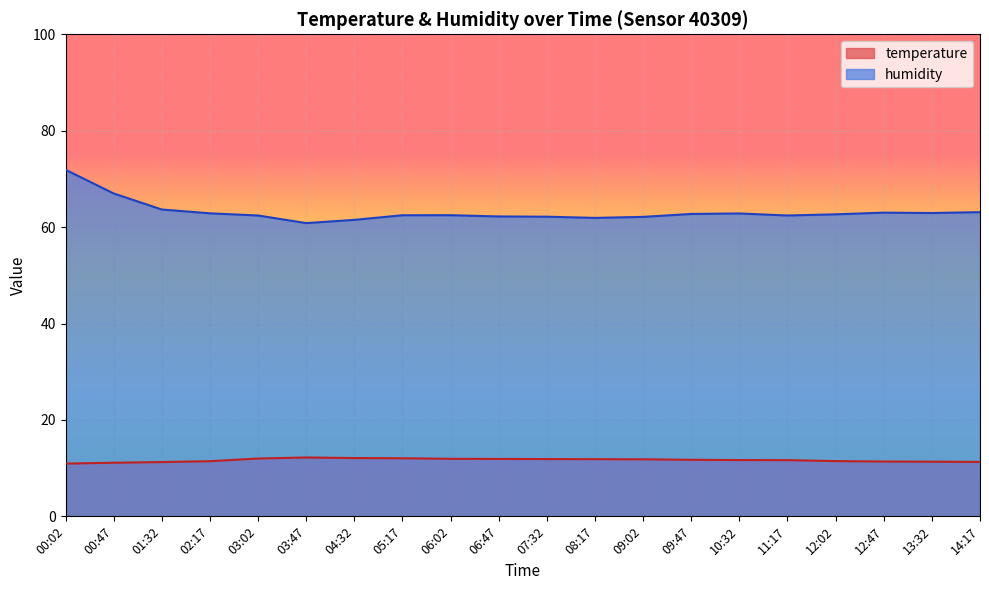

What is the maximum value shown in the chart?

71.9